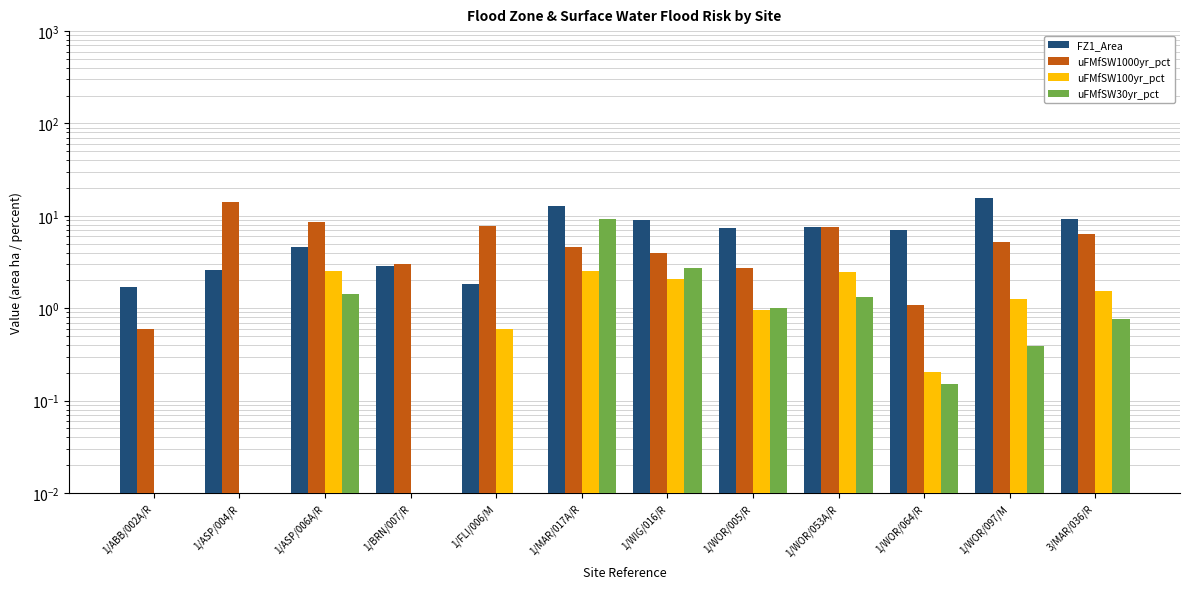

What position from the right is 1/WOR/053A/R?

4